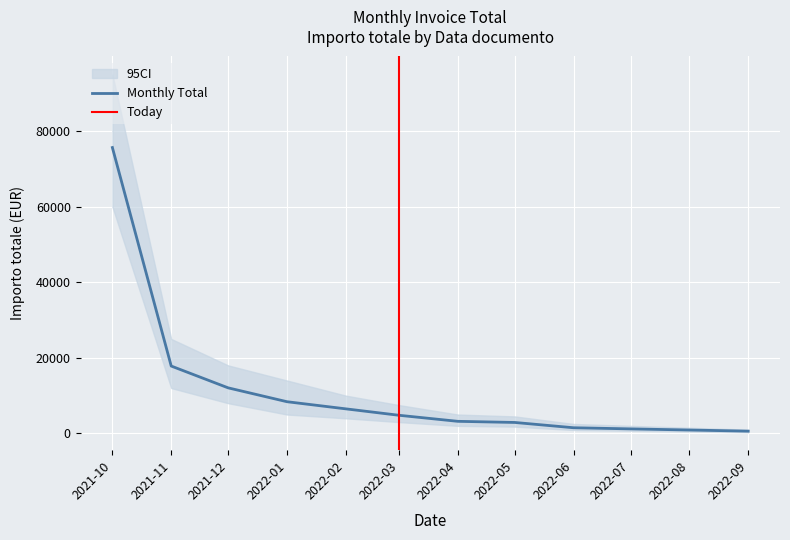

What is the label of the 4th point from the left?

2022-01